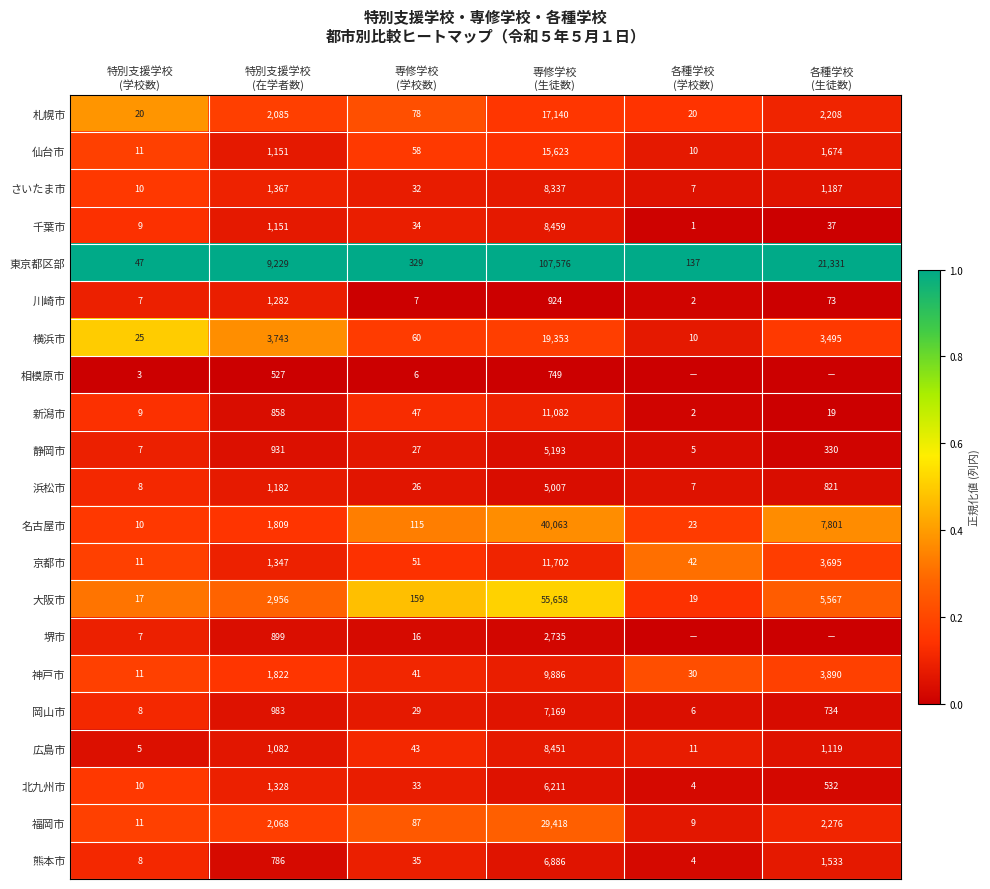

What is the highest value of the 北九州市 series?

6211